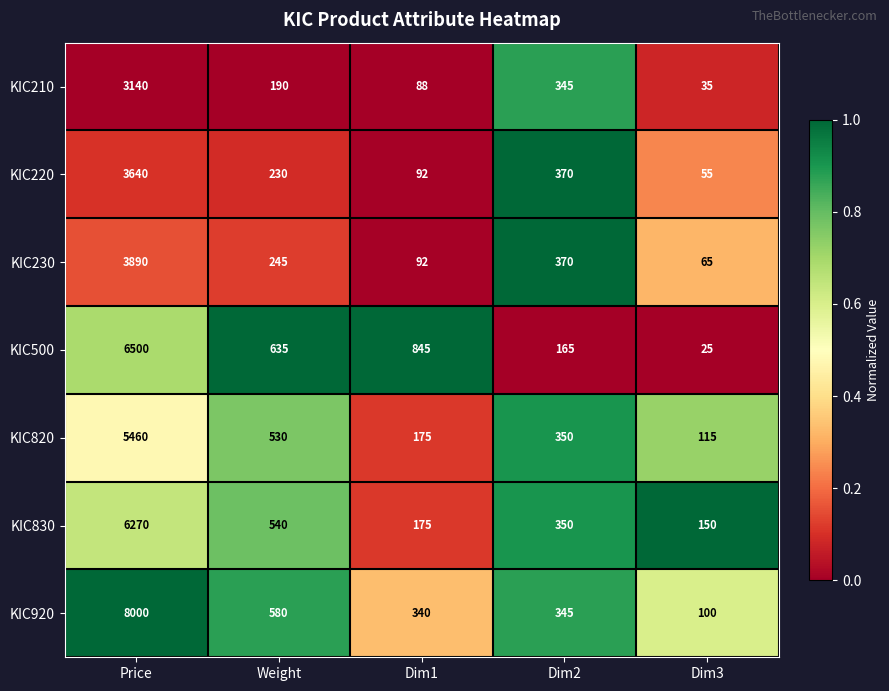

True or false: KIC500 has a value of 1455 at Dim1.

False